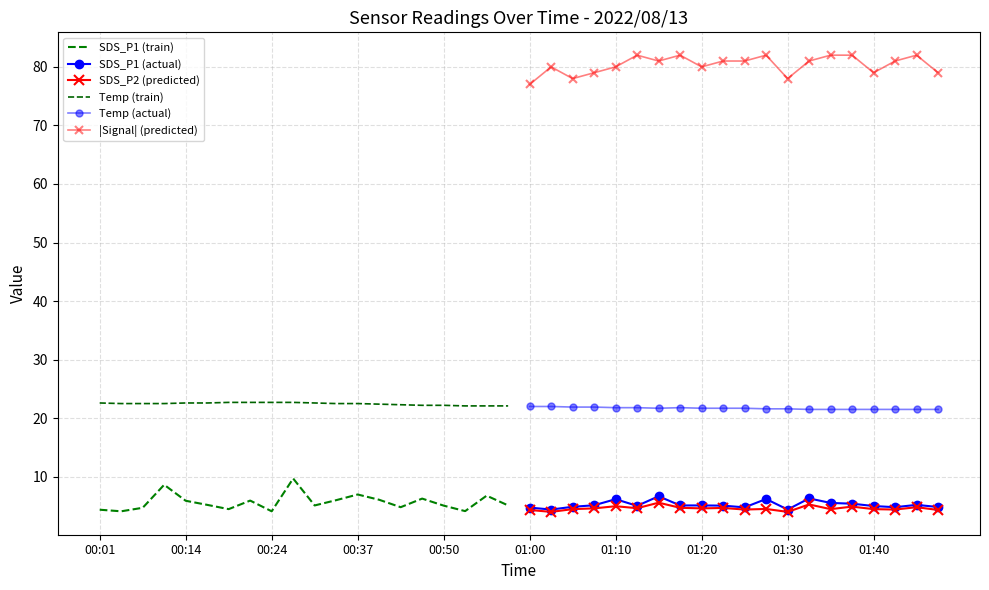

List the series in order of their peak value, highest first.

|Signal| (predicted), Temp (train), Temp (actual), SDS_P1 (train), SDS_P1 (actual), SDS_P2 (predicted)